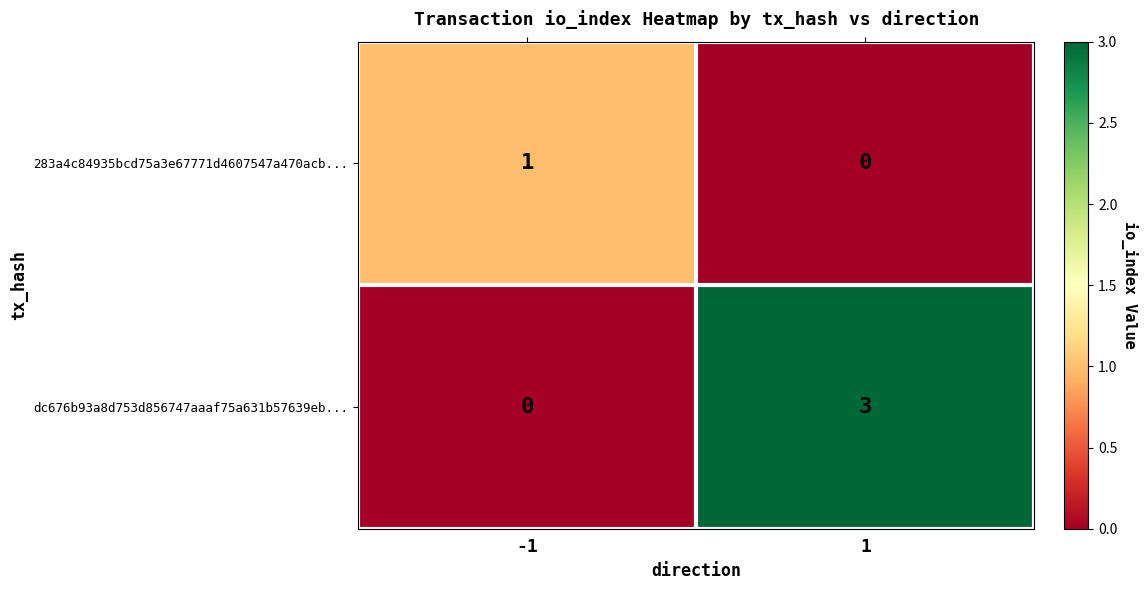

How many distinct data groups are displayed?

2